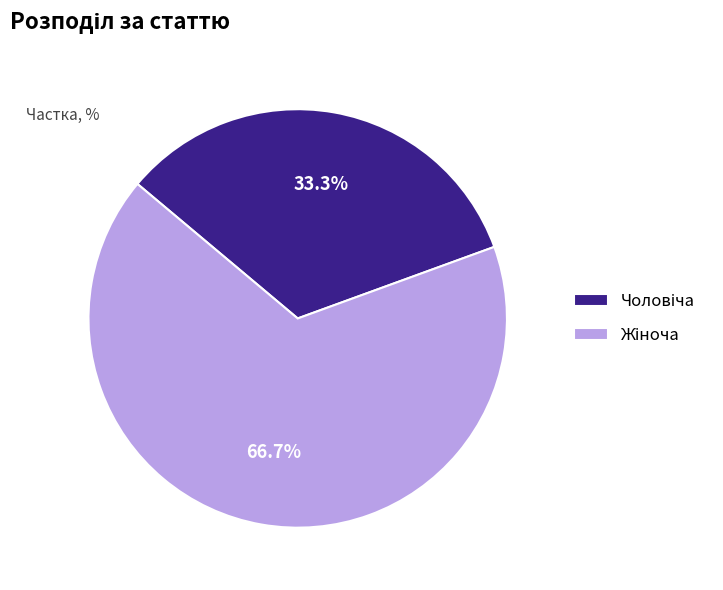

Is the sum of Чоловіча and Жіноча greater than half?

Yes